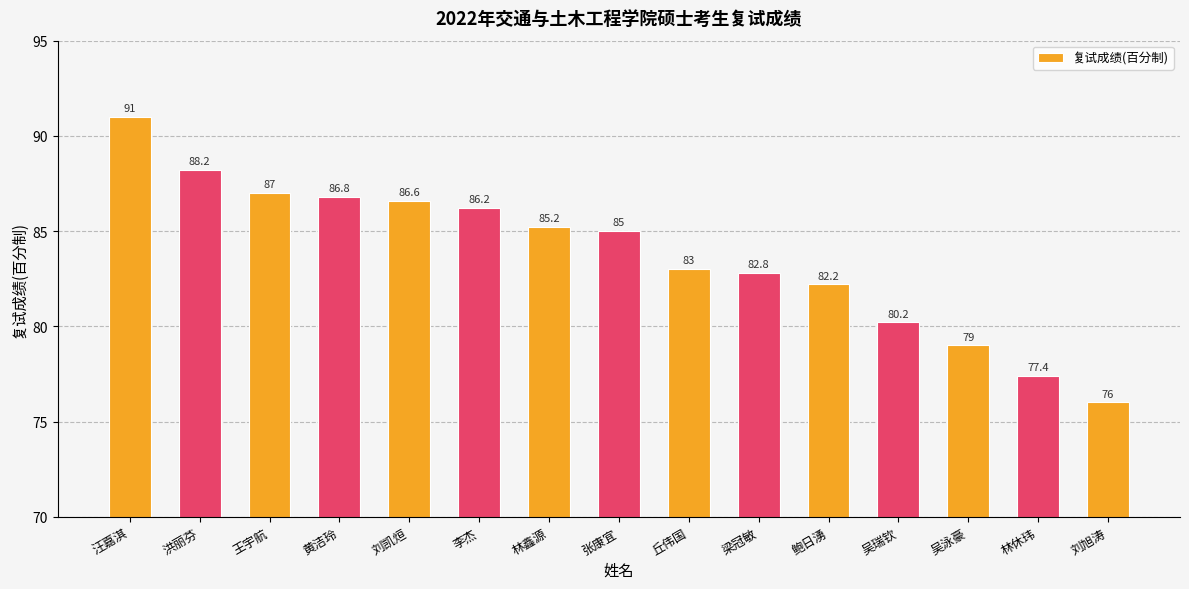

What position from the right is 黄洁玲?

12